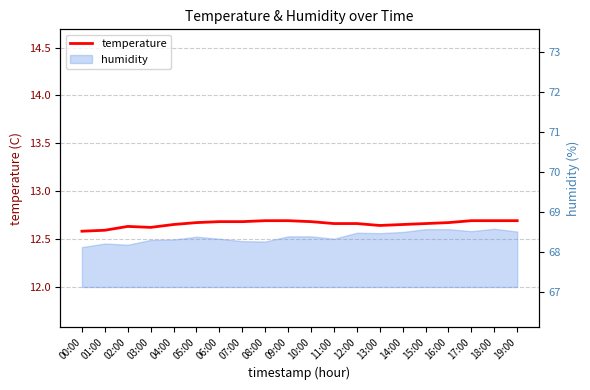

What is the maximum value shown in the chart?

12.7